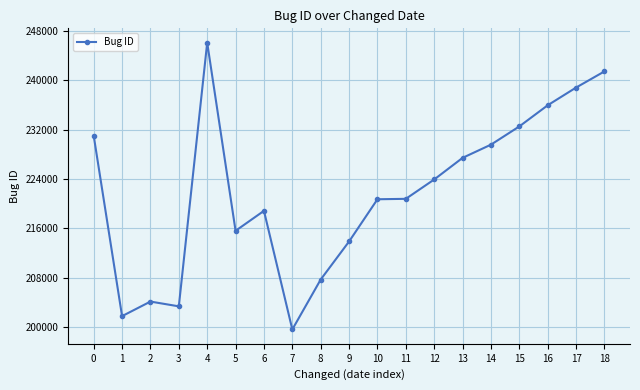

What is the value of the 17th point from the left?

235956